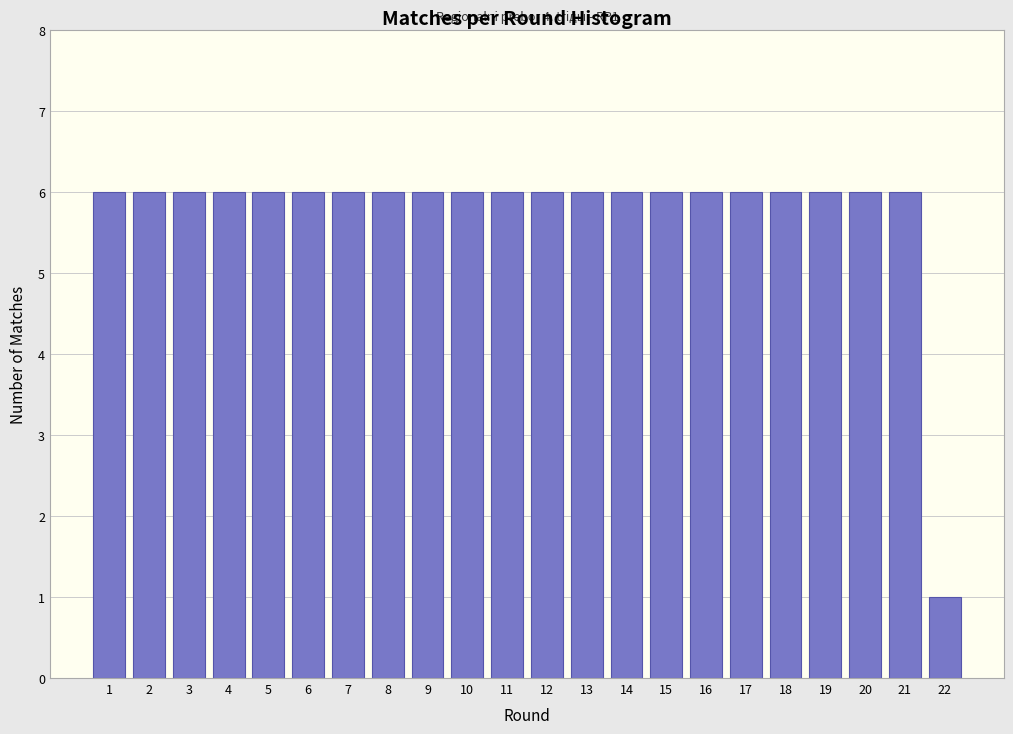

Reading left to right, extract all data points from this chart.

6	6	6	6	6	6	6	6	6	6	6	6	6	6	6	6	6	6	6	6	6	1